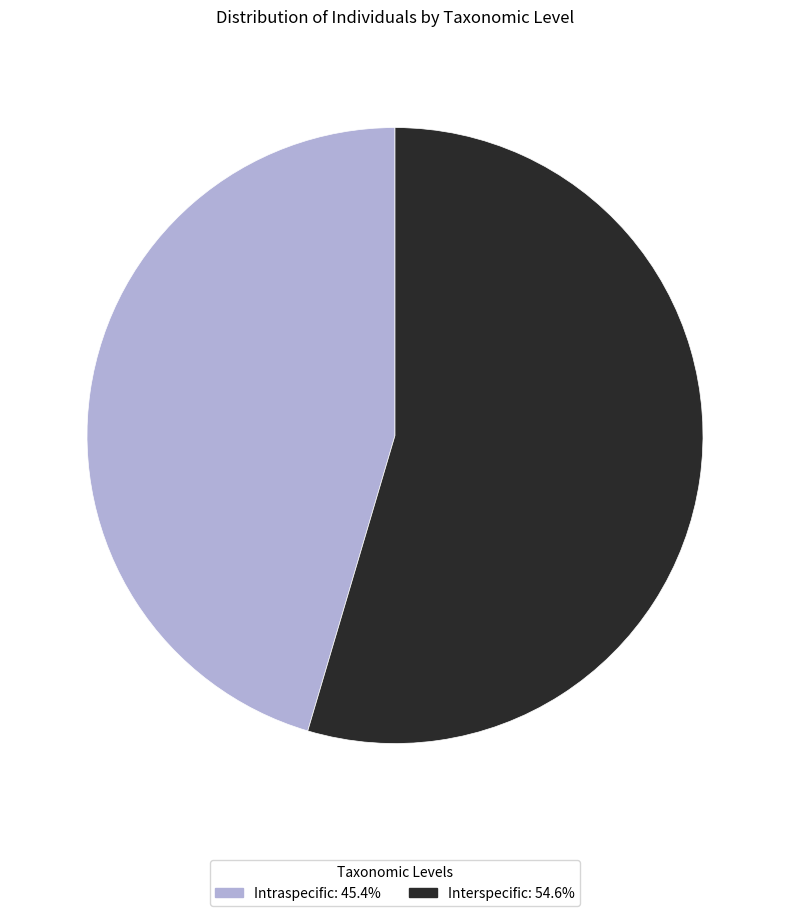

Does Interspecific represent more than half of the total?

Yes